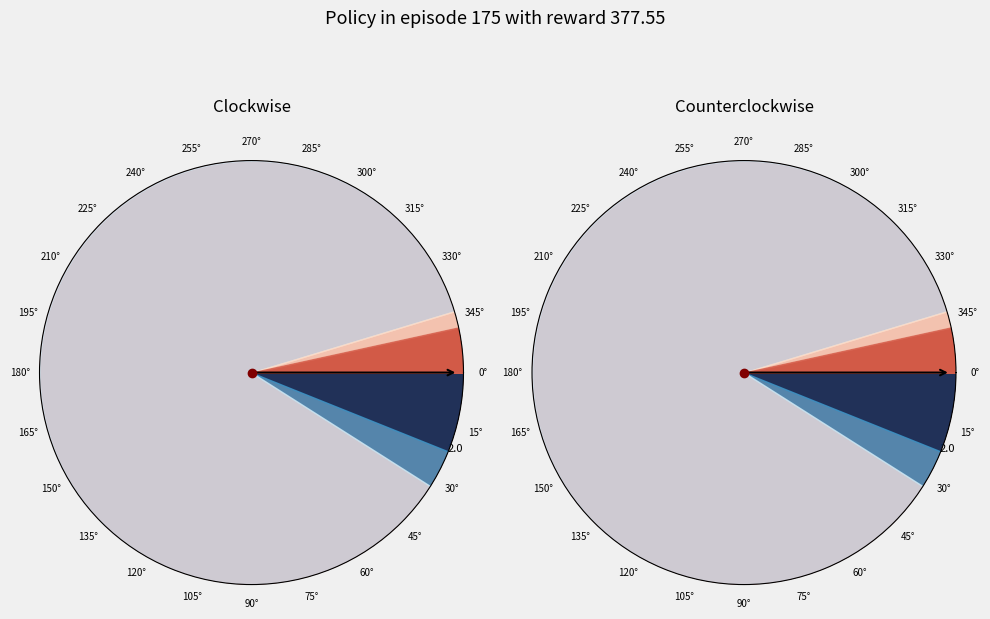

Is there any slice that represents more than half of the pie?

Yes